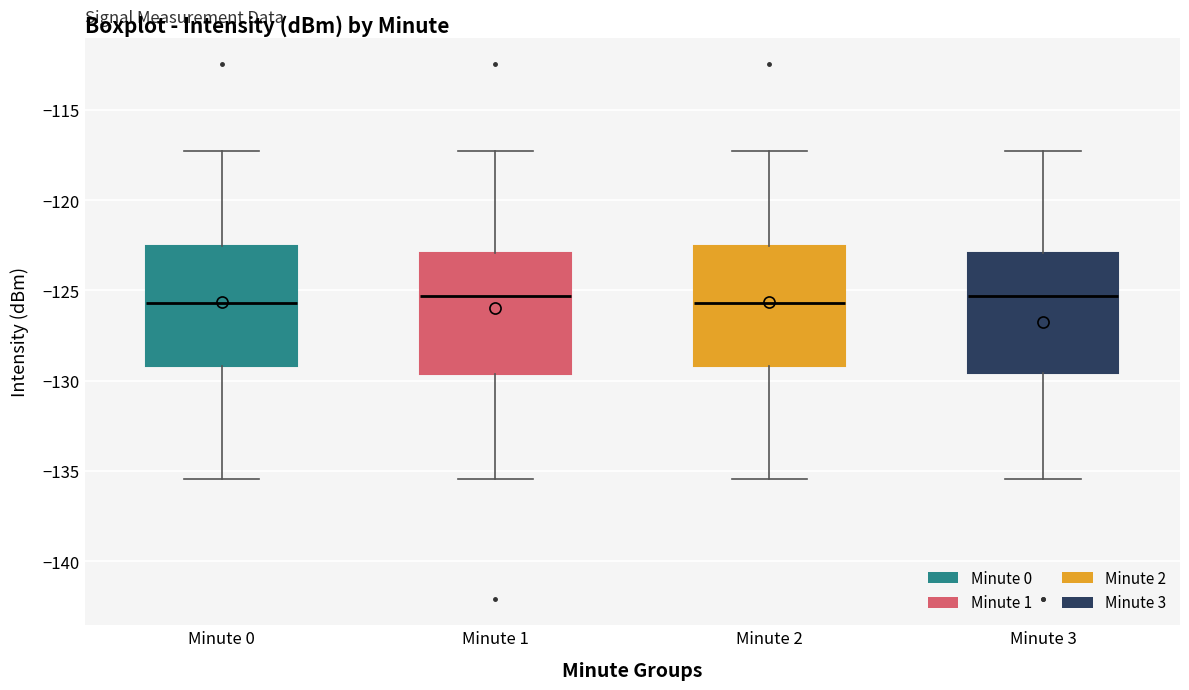

Reading left to right, transcribe this box plot: for each box, give where its median line is, the range the box spans, and where its two whiskers end, as read against the y-axis. The values are not printed on the chart, so give them approximately, as read against the axis.

Minute 0: median -125.5, box -129.0 to -122.5, whiskers -135.5 to -117.0
Minute 1: median -125.5, box -129.5 to -123.0, whiskers -135.5 to -117.0
Minute 2: median -125.5, box -129.0 to -122.5, whiskers -135.5 to -117.0
Minute 3: median -125.5, box -129.5 to -123.0, whiskers -135.5 to -117.0